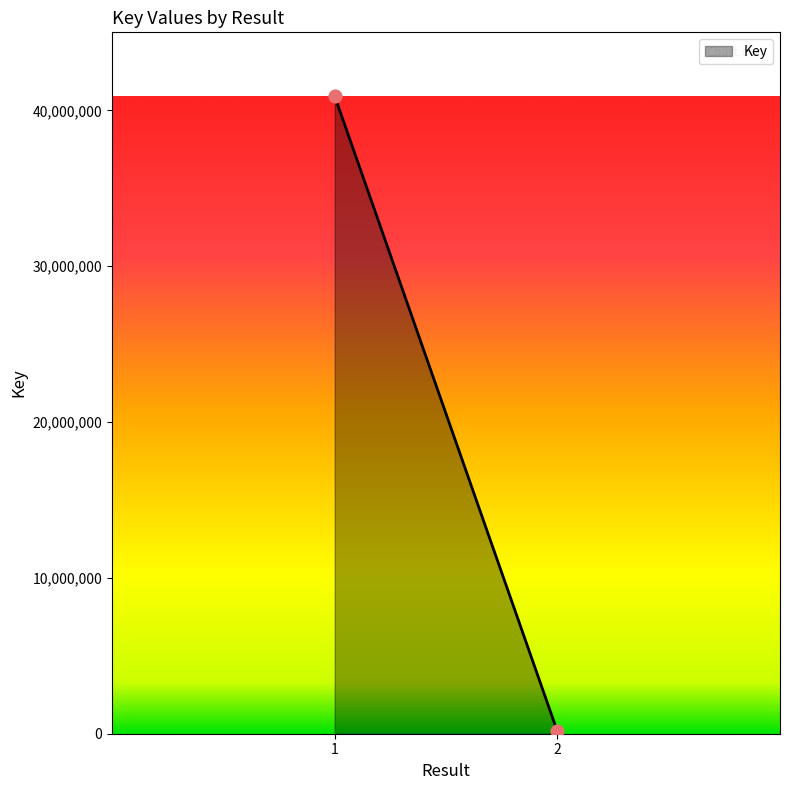

Which has a higher value, 2 or 2?

2